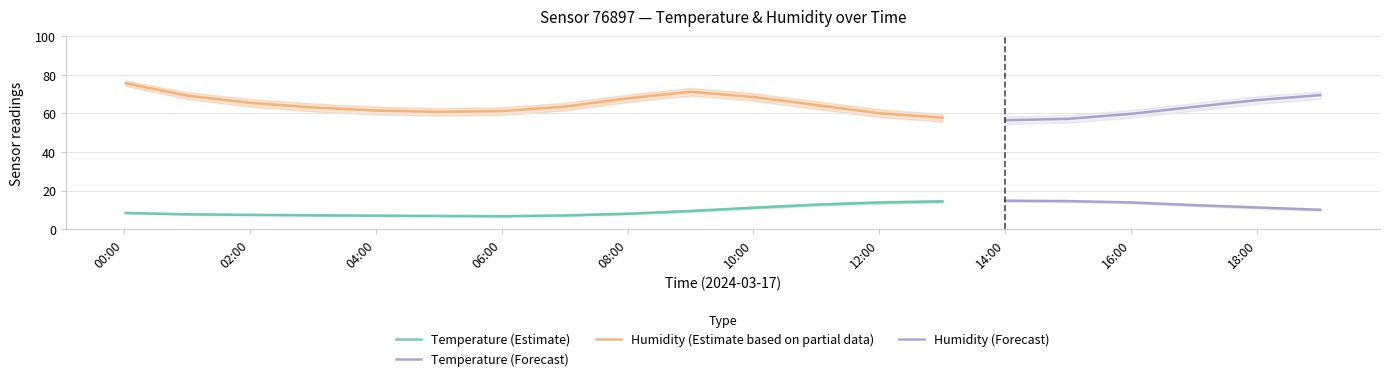

What is the average value of the temperature_lower series?

9.9